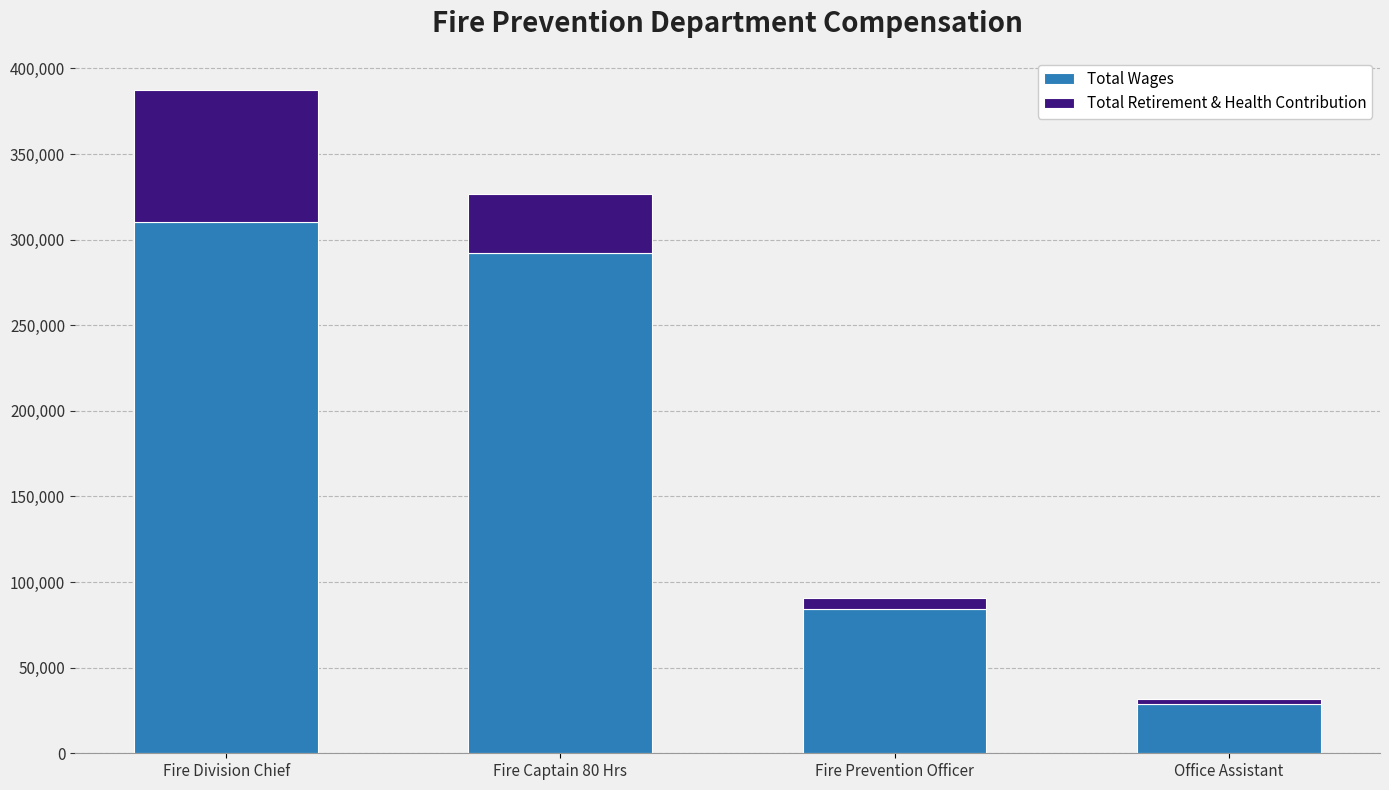

Is it true that Total Wages equals 292255 at Fire Captain 80 Hrs?

True